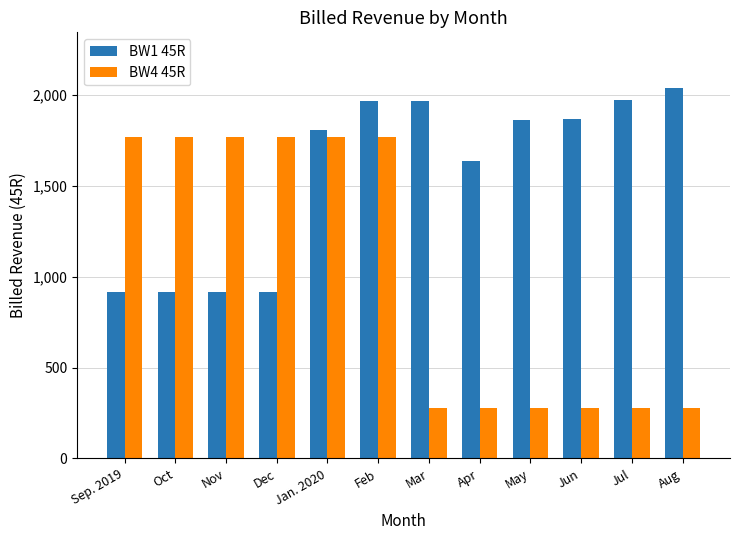

What is the total value across all series at Sep. 2019?

2688.4